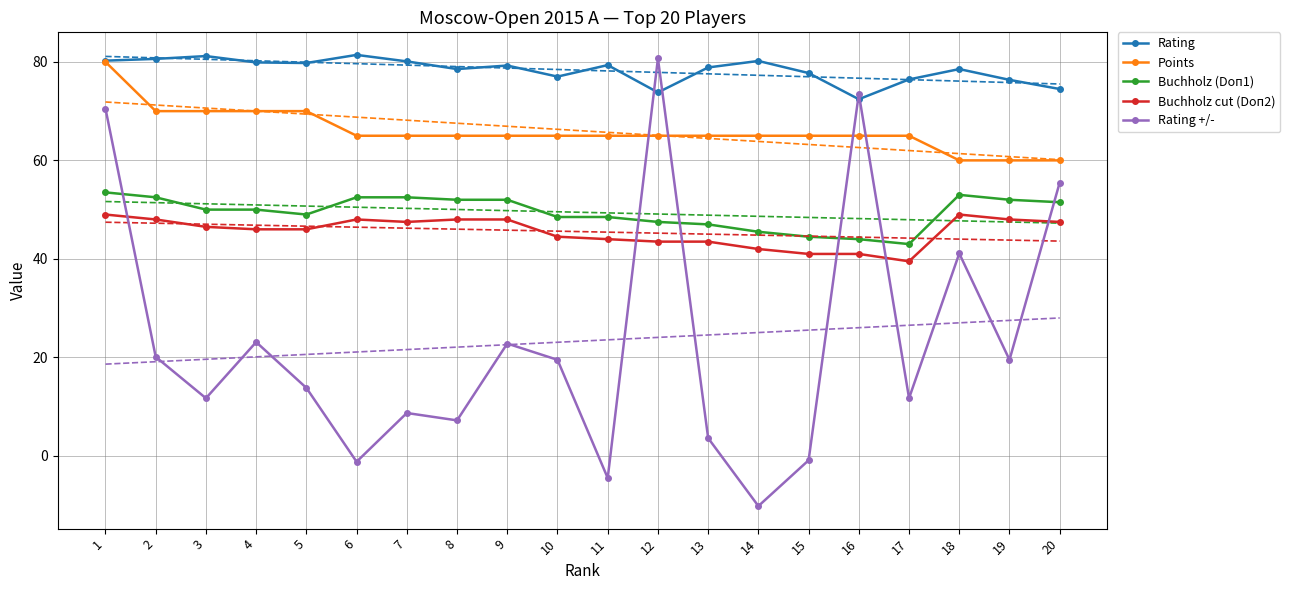

What value does the Buchholz (Doп1) series have at 10?

48.5